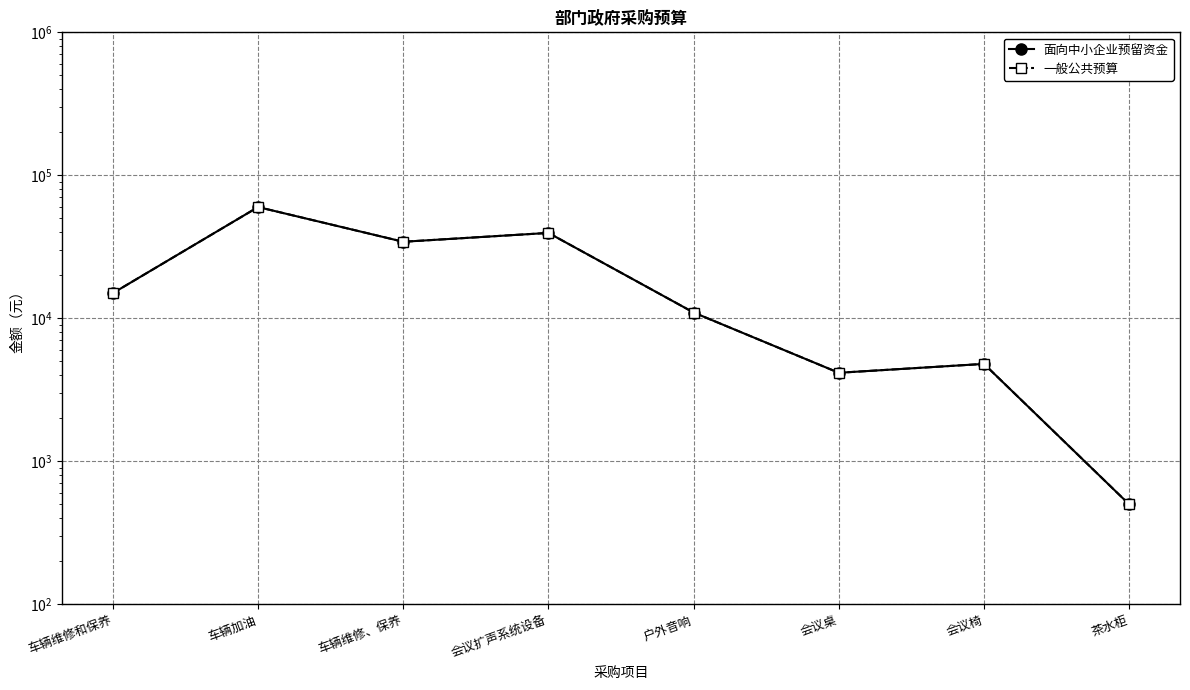

How many values in the 一般公共预算 series are below 15000?

4